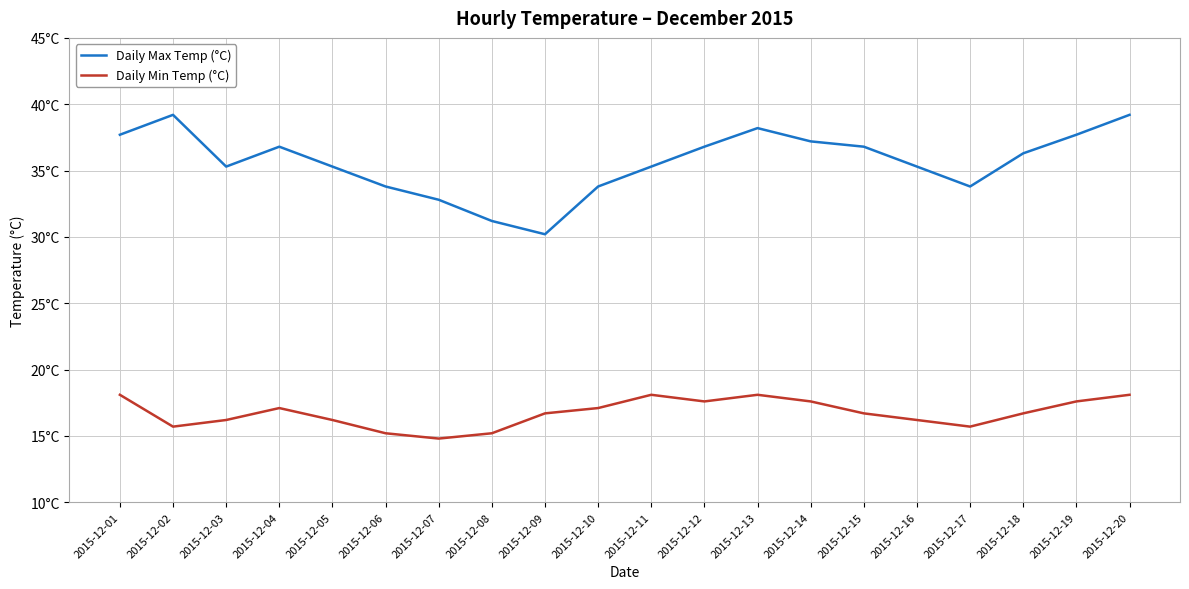

At how many categories does at least one series exceed 30?

20